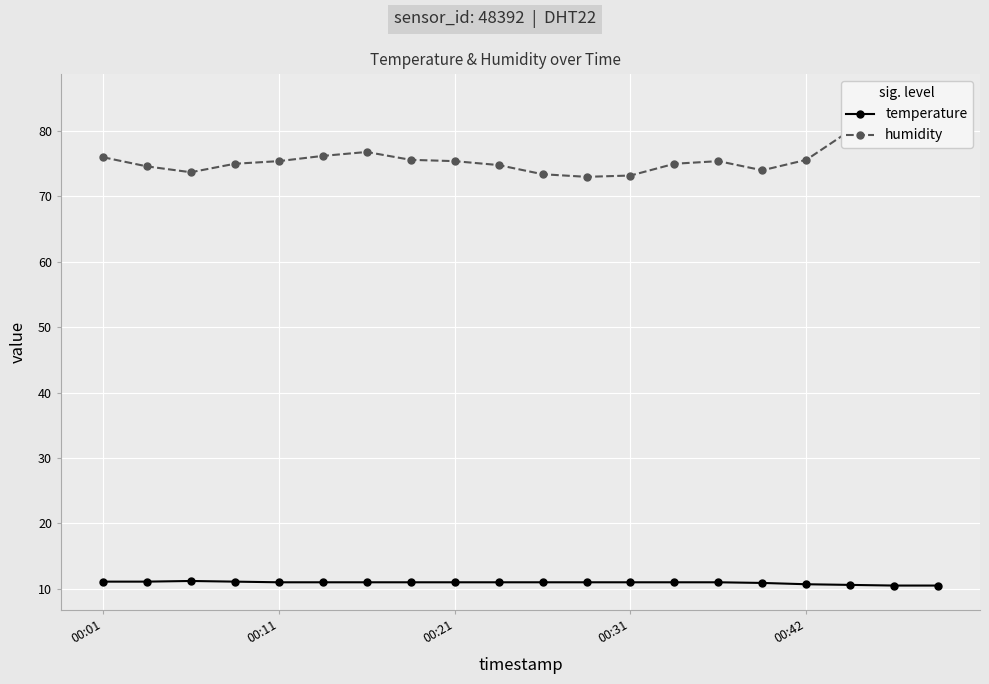

What is the sum of all humidity values?

1520.3